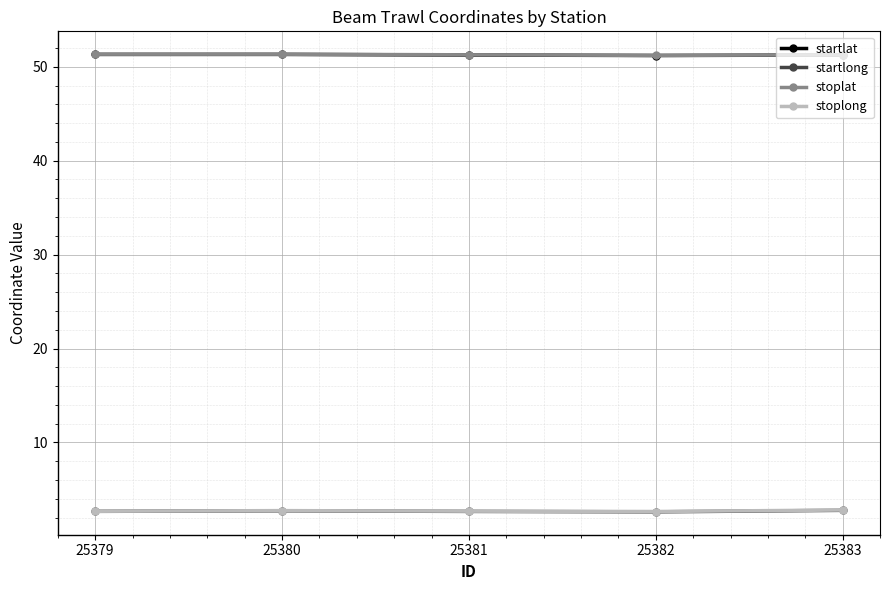

True or false: startlong has a value of 2.7 at 25379.

True